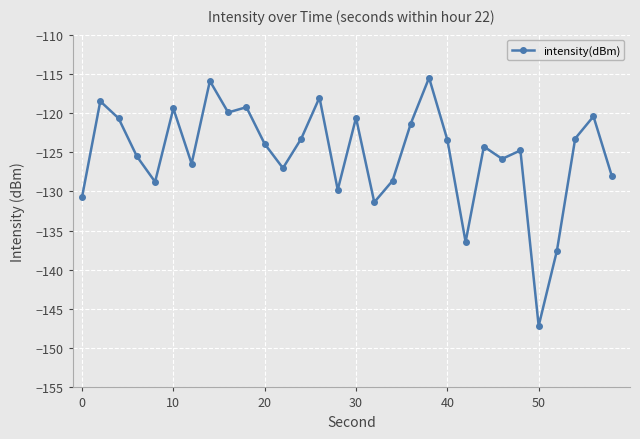

What is the value of the 24th point from the left?

-125.9